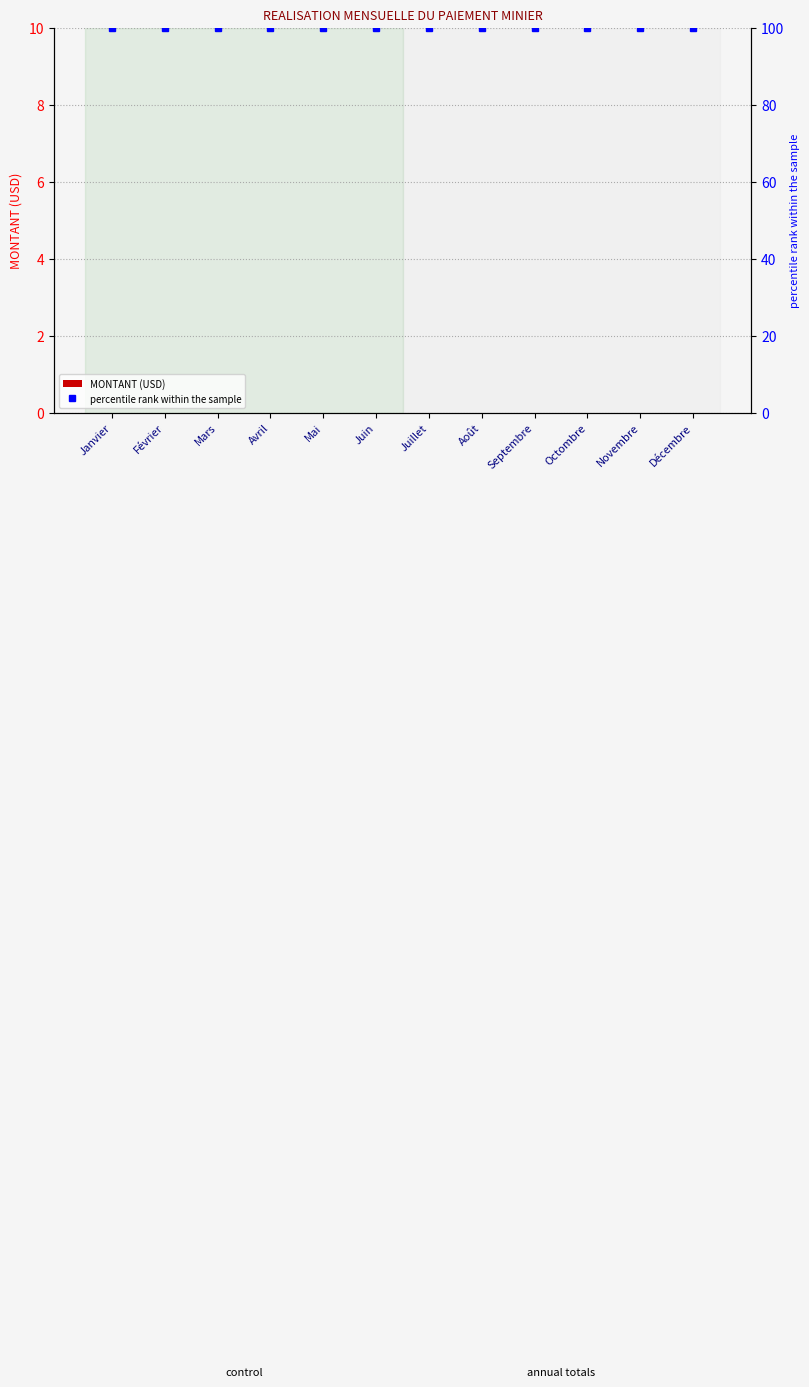

What is the average value of the percentile rank within the sample series?

100